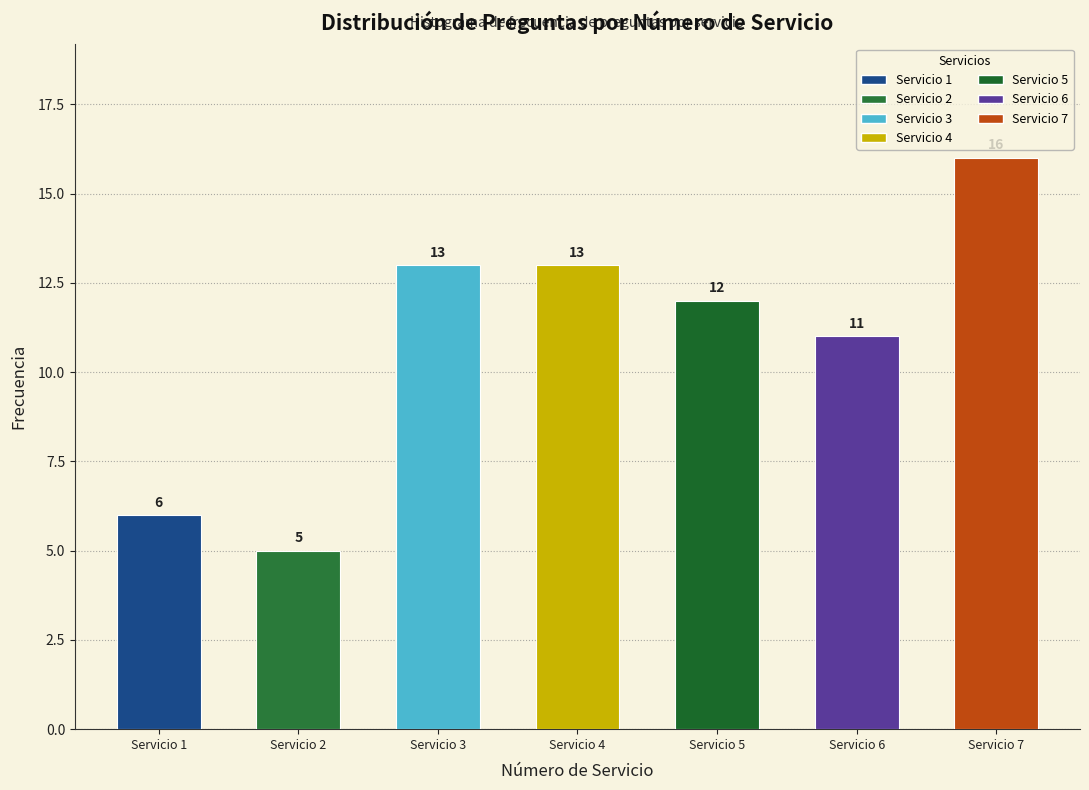

Reading left to right, extract all data points from this chart.

6	5	13	13	12	11	16